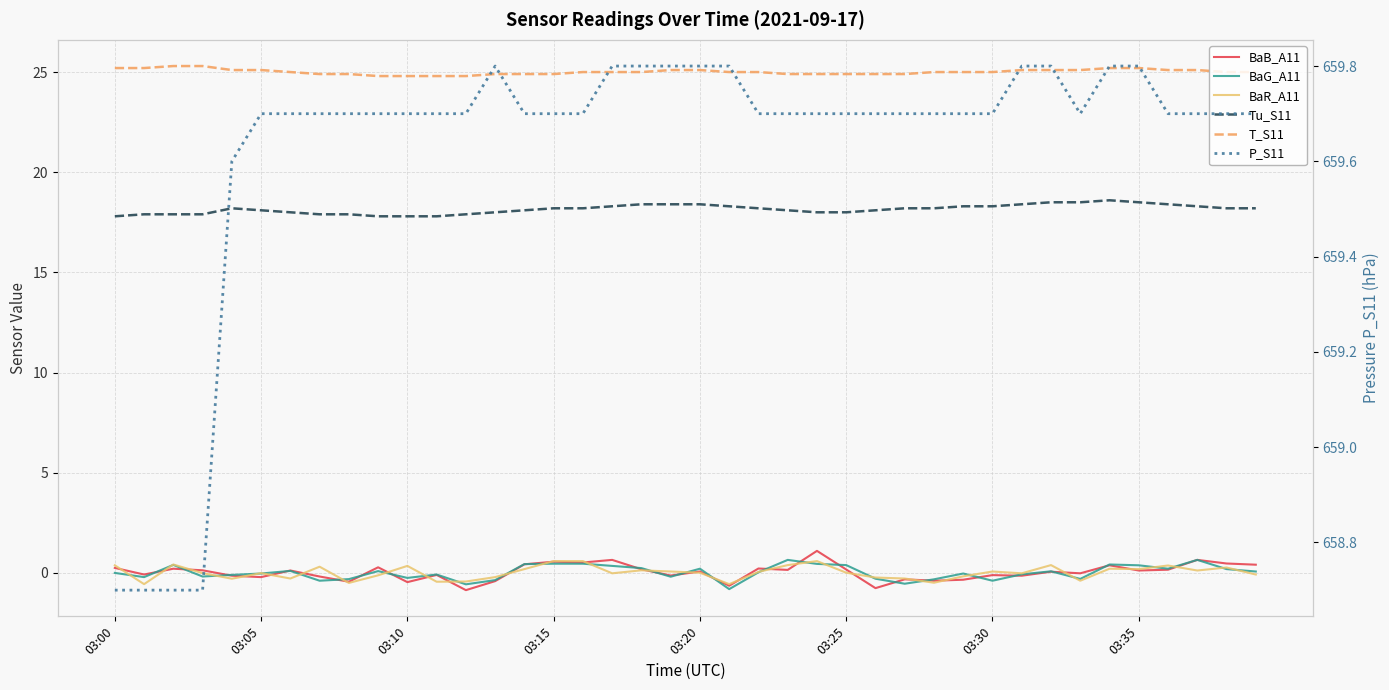

Which series has the widest spread of values?

BaB_A11